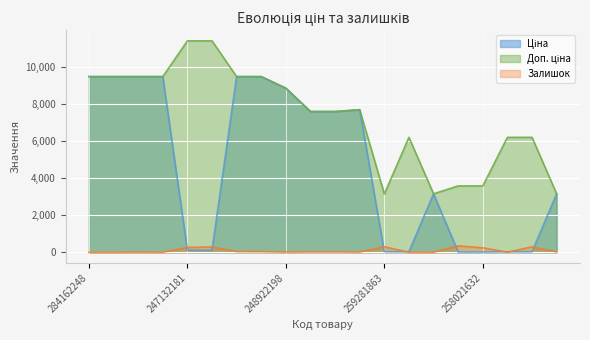

What is the greatest value displayed?

11410.0